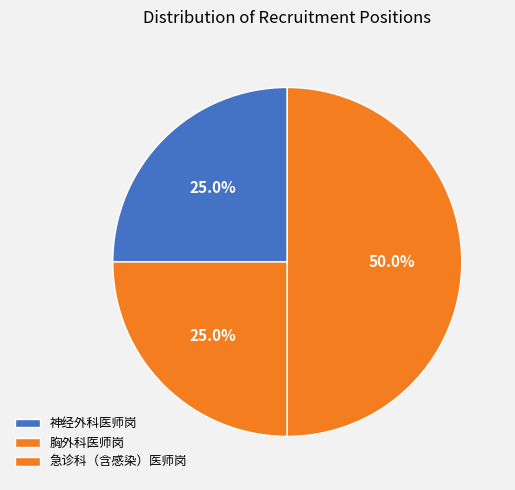

How many slices are in this pie chart?

3